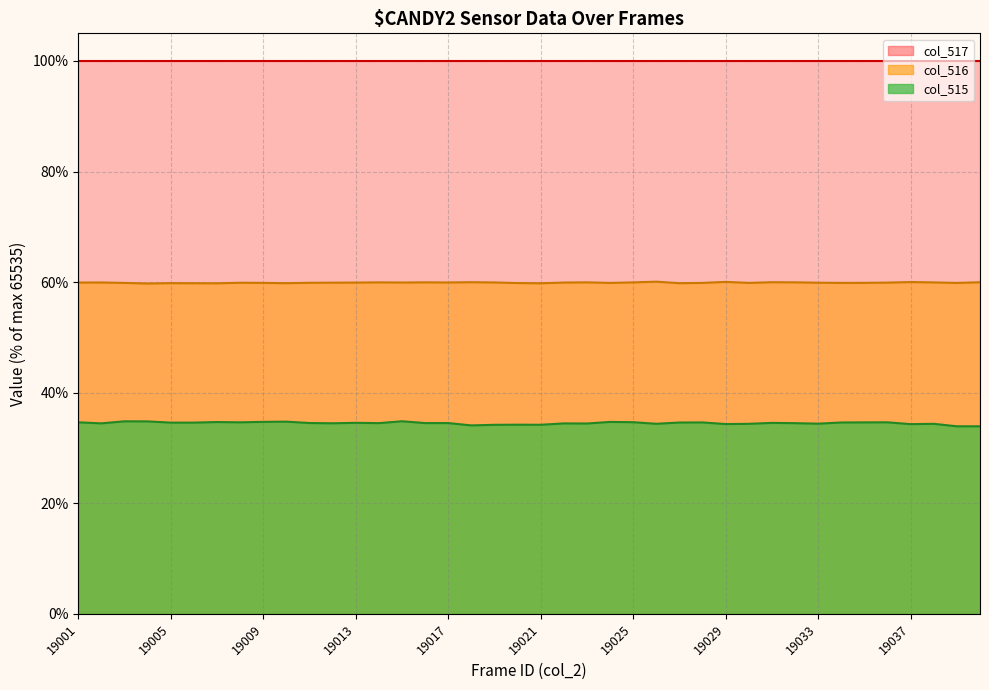

True or false: col_516 and col_515 intersect in this chart.

False